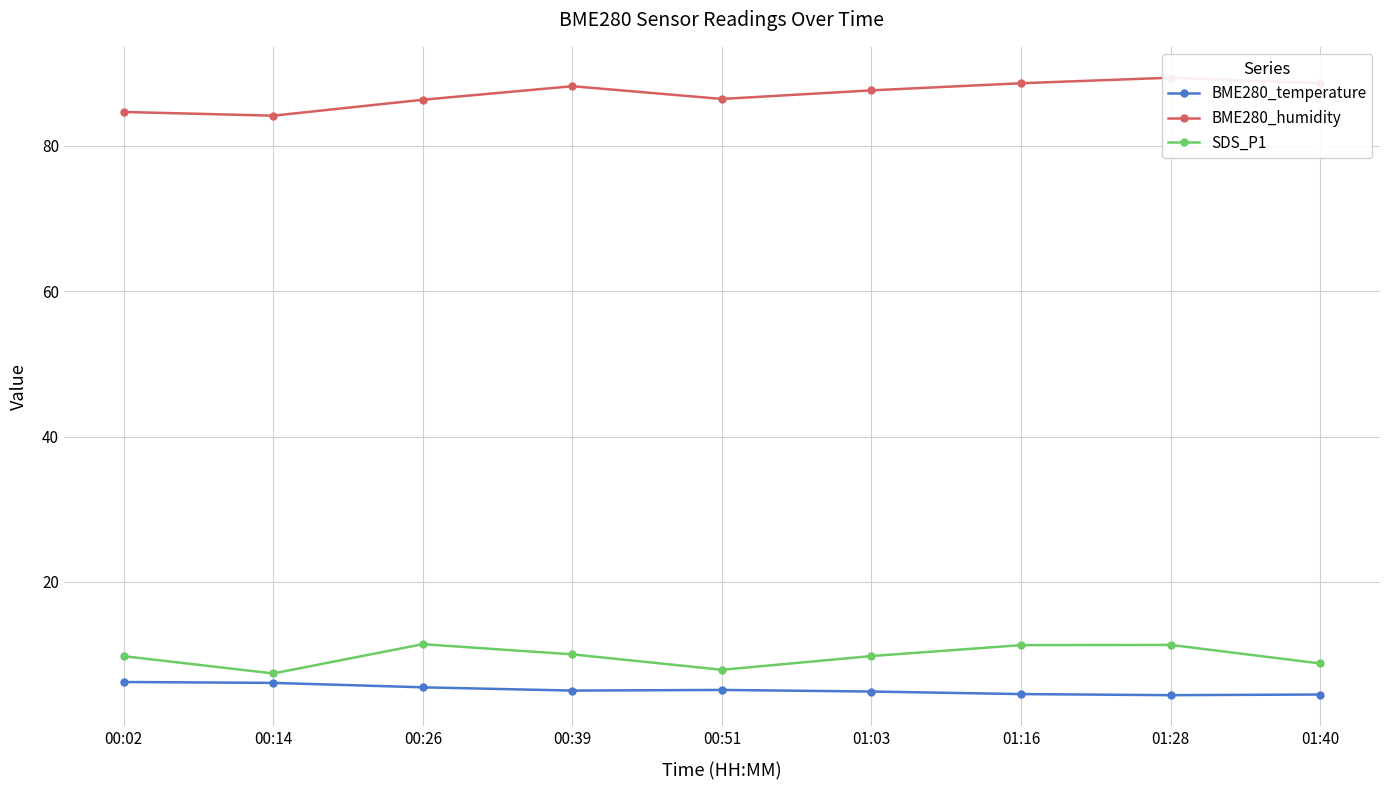

List the series in order of their peak value, lowest first.

BME280_temperature, SDS_P1, BME280_humidity